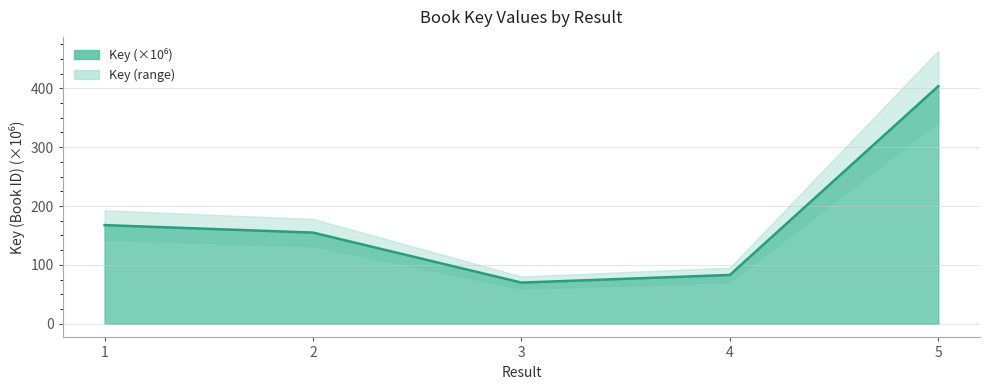

What is the greatest value displayed?

403.6